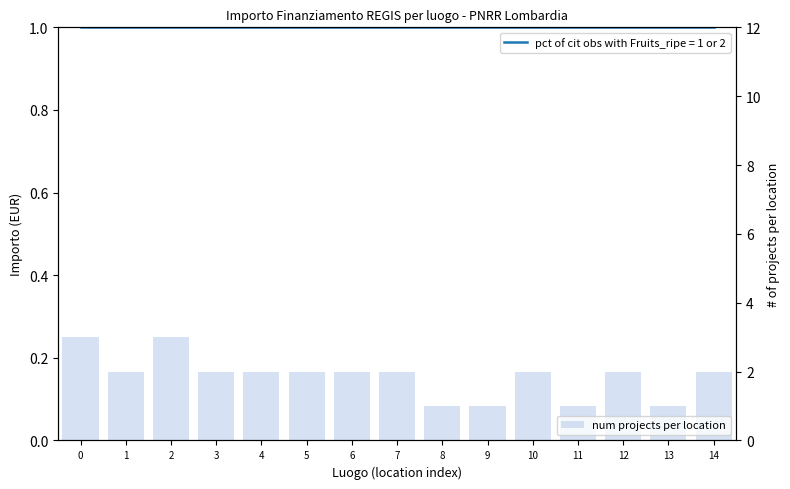

What is the value of the 10th bar from the left?

1